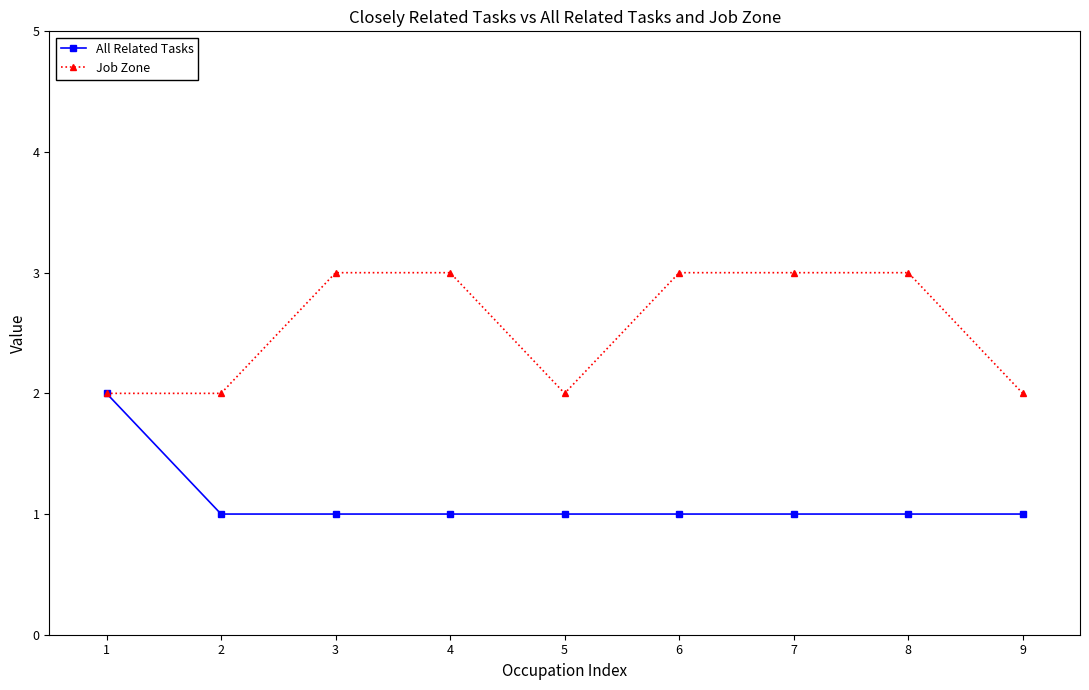

Which series changed the most between 2 and 8?

Job Zone